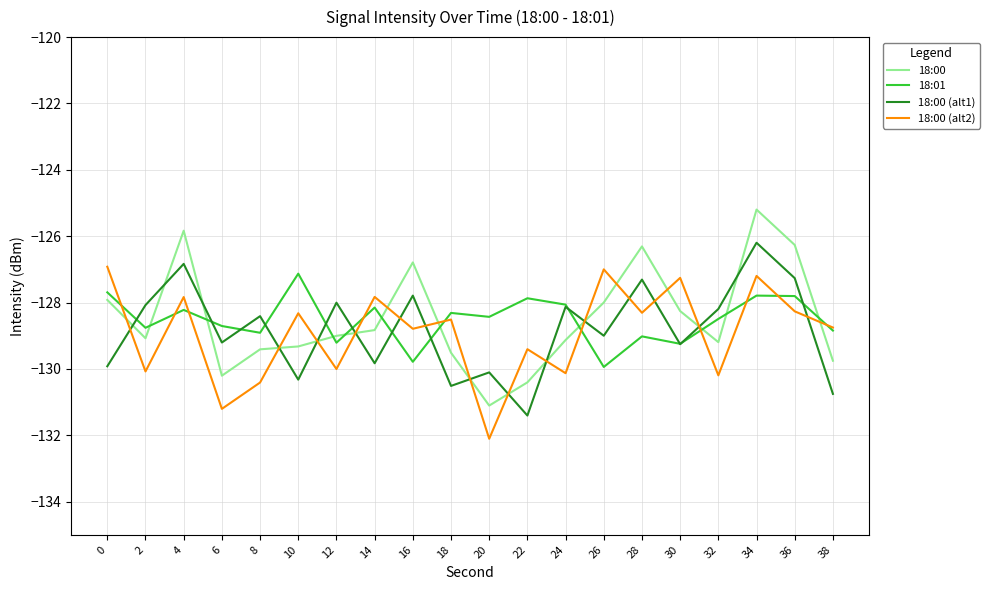

What is the difference between the highest and lowest values at 36?

2.0